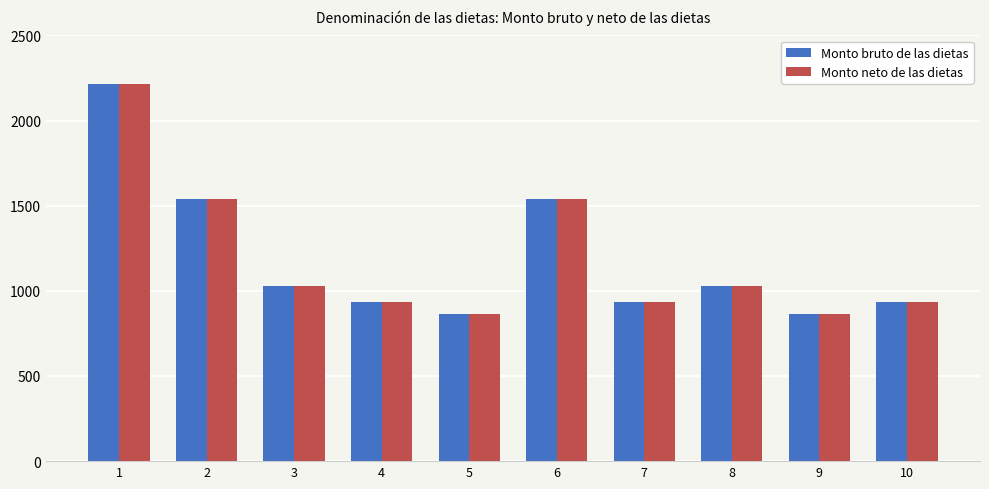

What is the difference between the Monto neto de las dietas values at 1 and 5?

1355.0